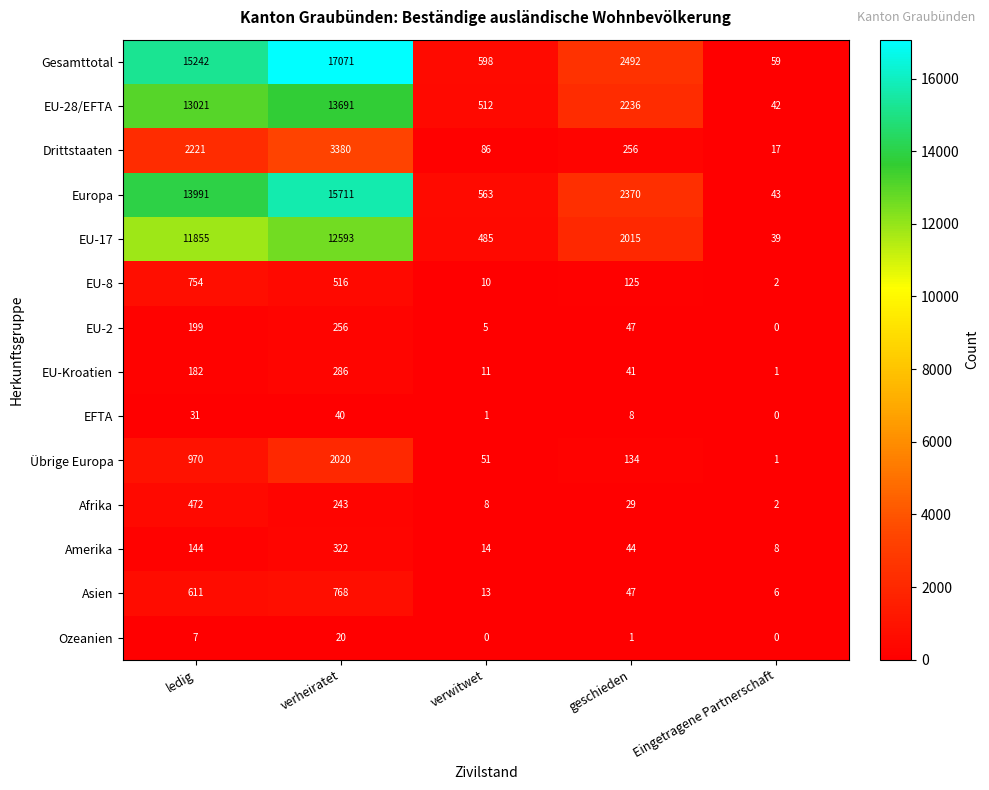

At which category does the chart reach its peak across all series?

verheiratet